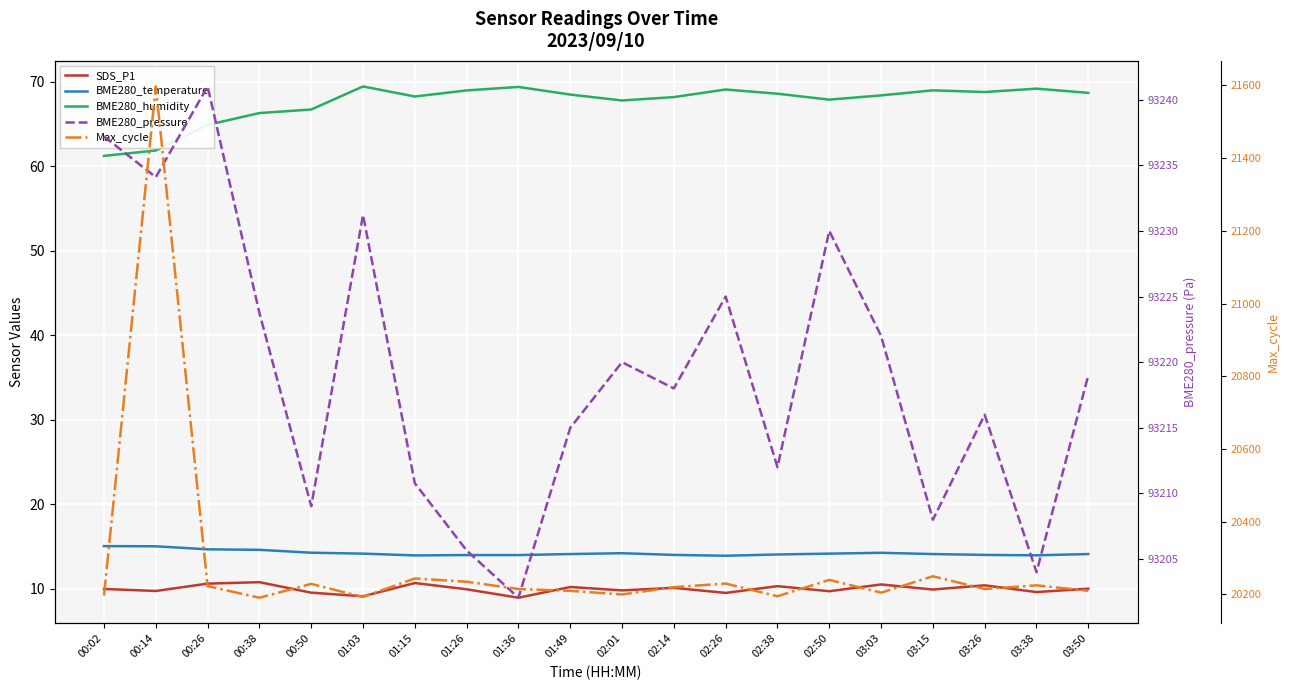

True or false: BME280_temperature and BME280_humidity cross at least once.

False